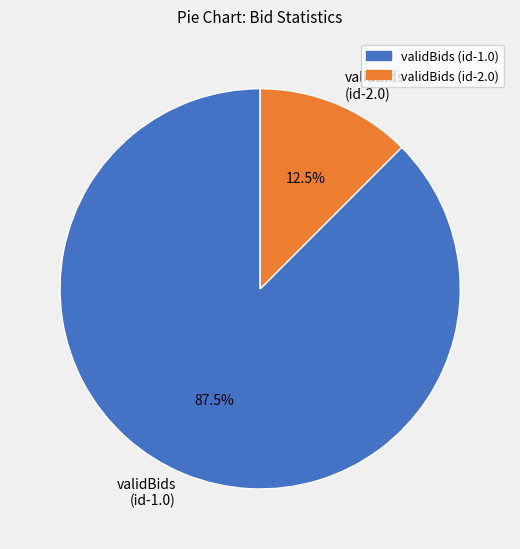

Which category has the biggest portion of the pie?

validBids (id-1.0)